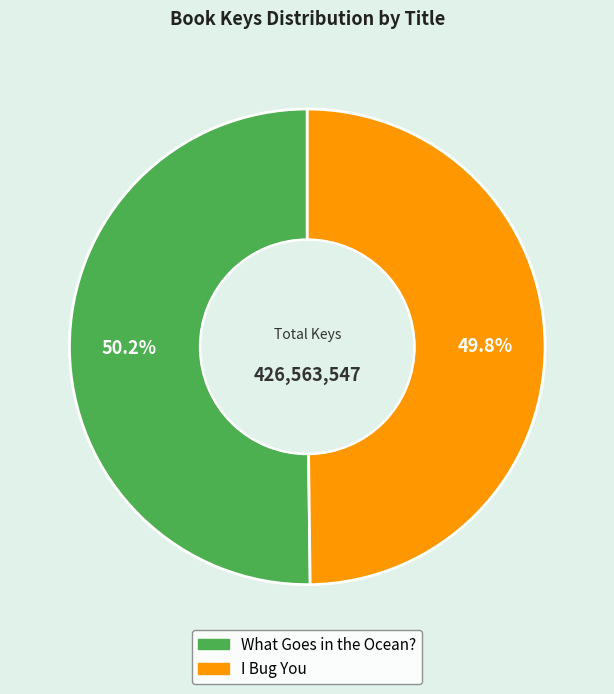

The I Bug You slice represents 50% of the pie. True or false?

True